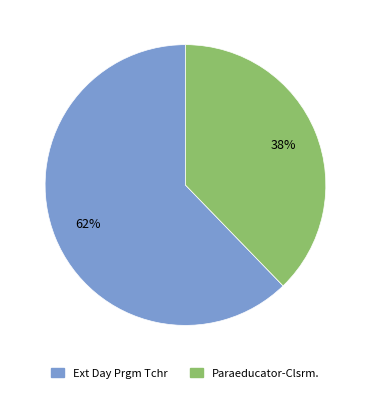

Which category accounts for the majority?

Ext Day Prgm Tchr